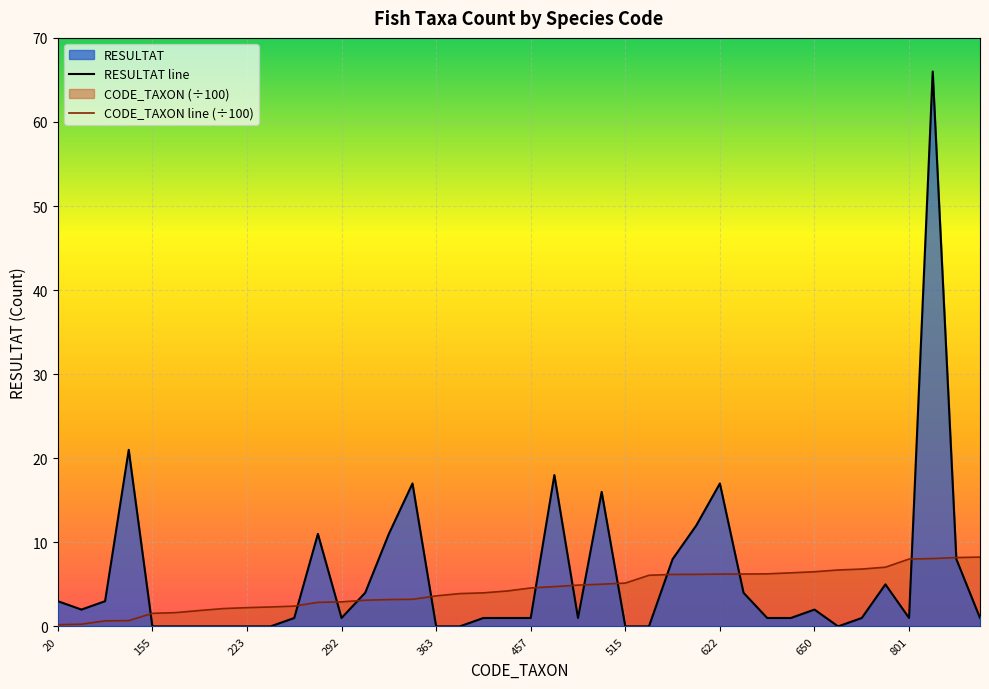

What is the difference between the RESULTAT values at 704 and 807?

61.0